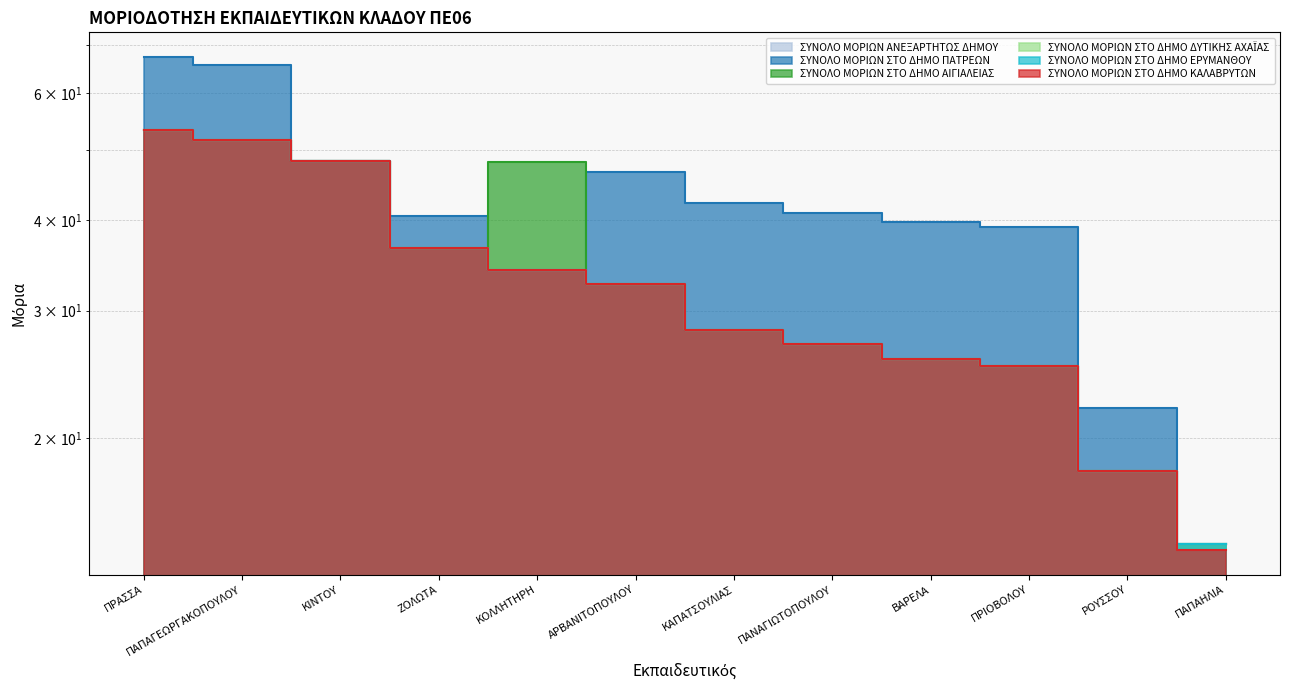

What is the difference between the ΣΥΝΟΛΟ ΜΟΡΙΩΝ ΑΝΕΞΑΡΤΗΤΩΣ ΔΗΜΟΥ values at ΡΟΥΣΣΟΥ and ΠΑΠΑΓΕΩΡΓΑΚΟΠΟΥΛΟΥ?

33.7